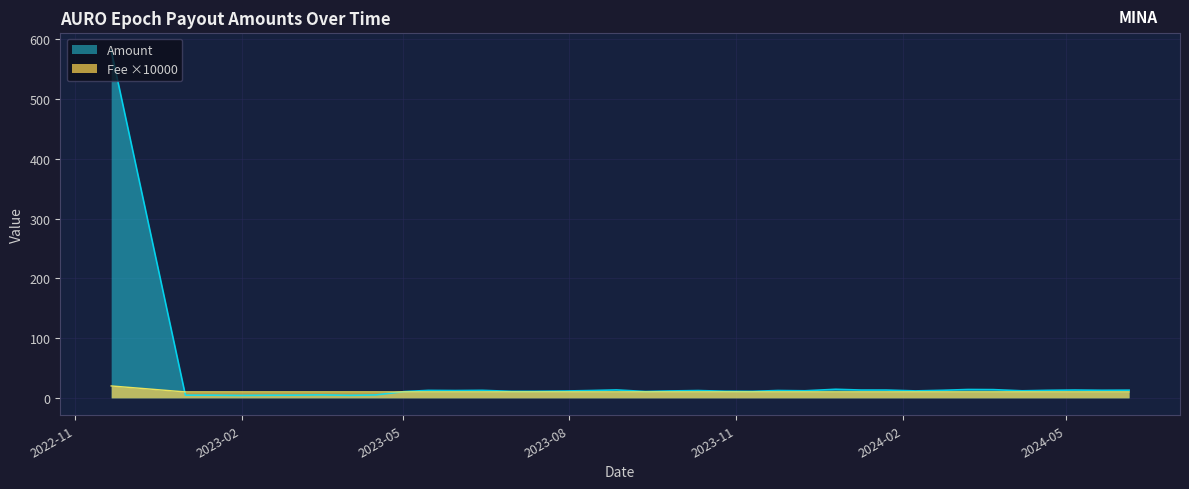

Rank the series by their average value, from lowest to highest.

Fee ×10000, Amount